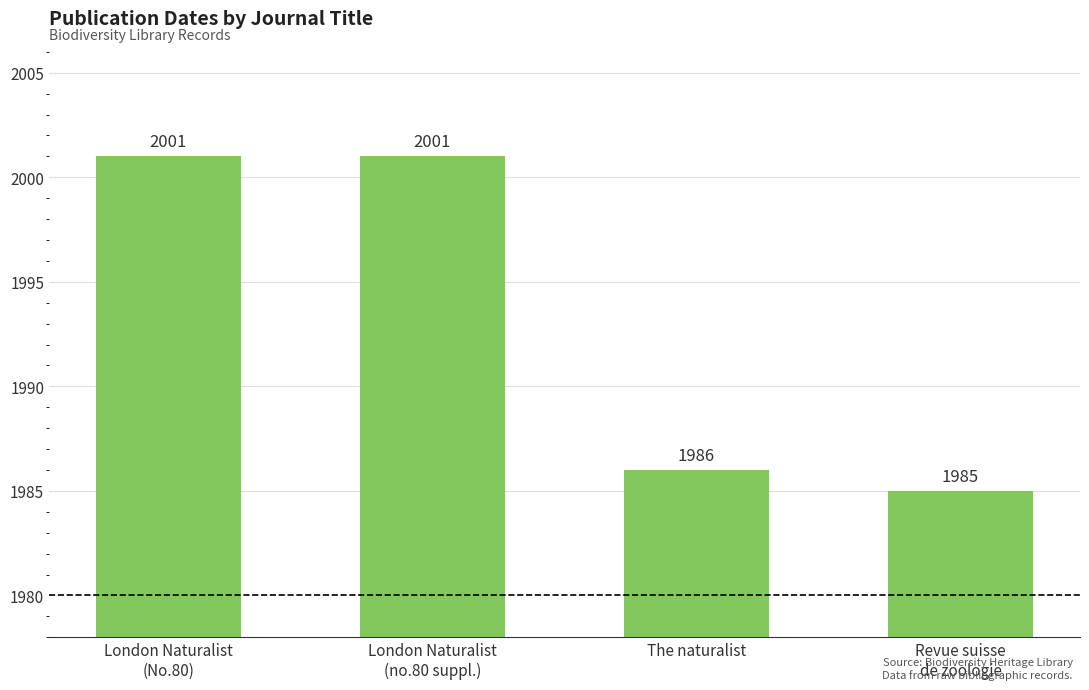

Does the chart contain any negative values?

No